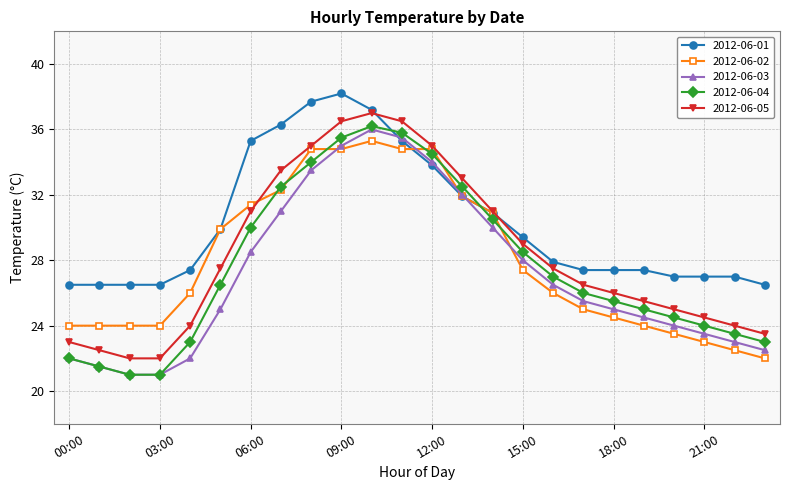

How many categories are shown in the chart?

24